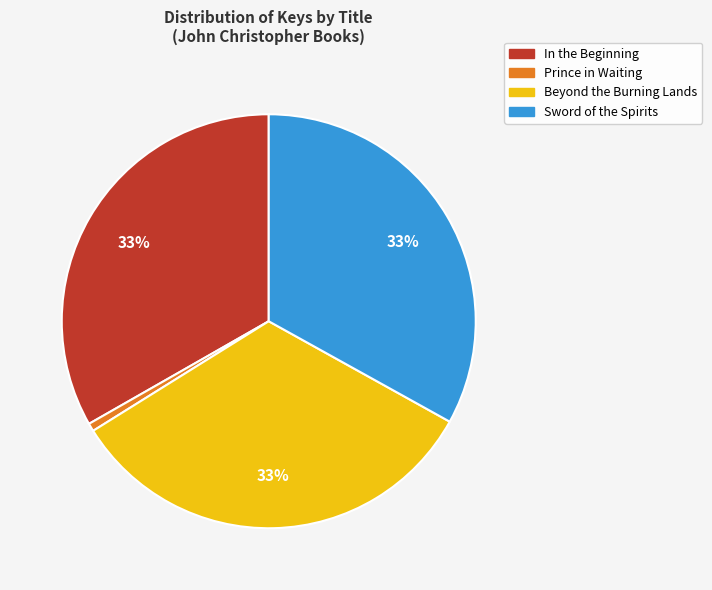

How many segments does this pie chart have?

4